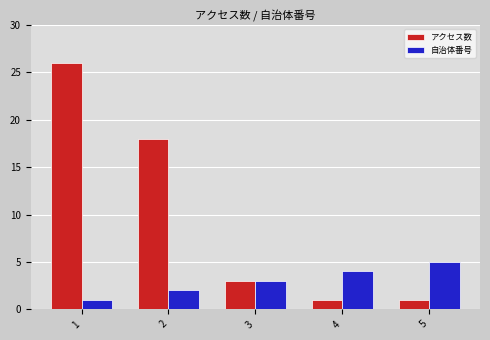

What is the sum of the 自治体番号 values at 1 and 4?

5